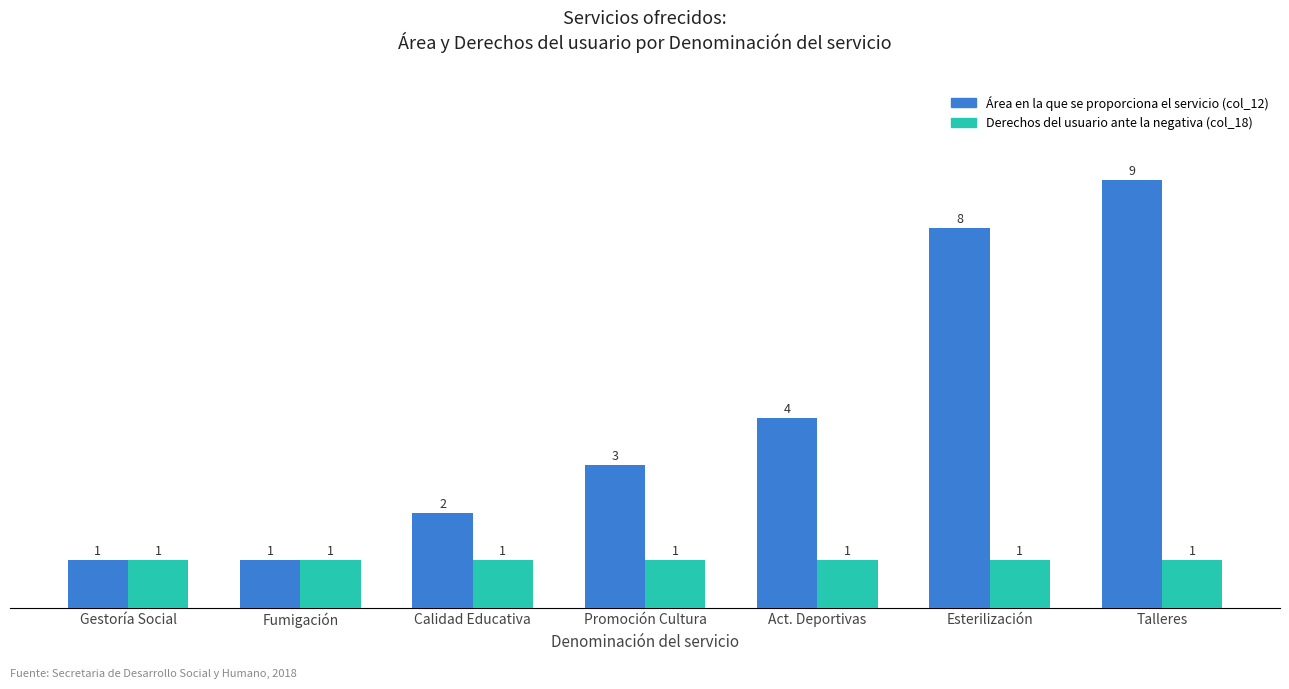

What is the lowest value of the Derechos del usuario ante la negativa (col_18) series?

1